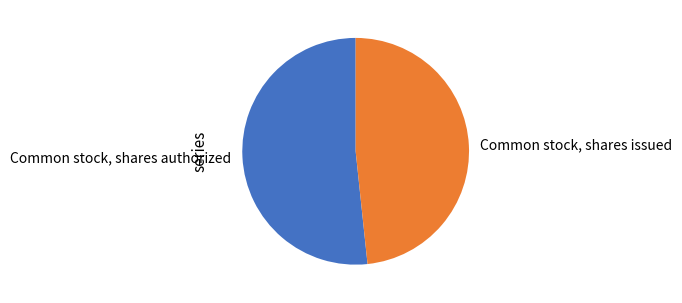

How many slices are in this pie chart?

2